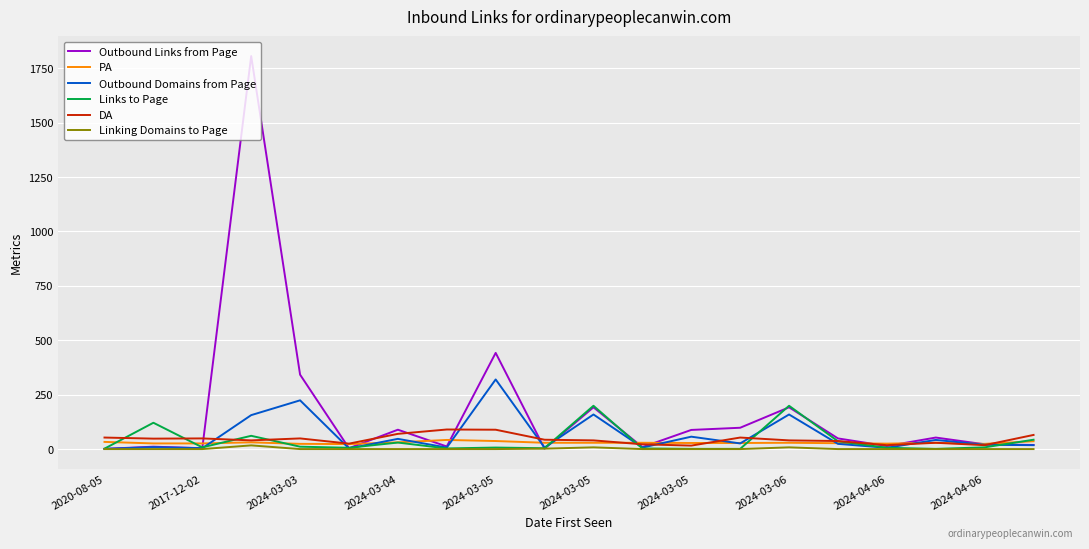

Which series has the largest range (max minus min)?

Outbound Links from Page